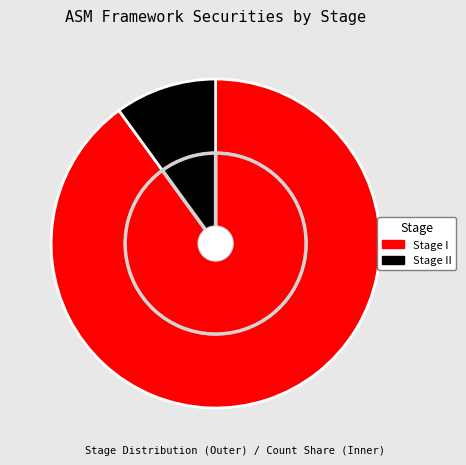

Which category accounts for the majority?

Stage I